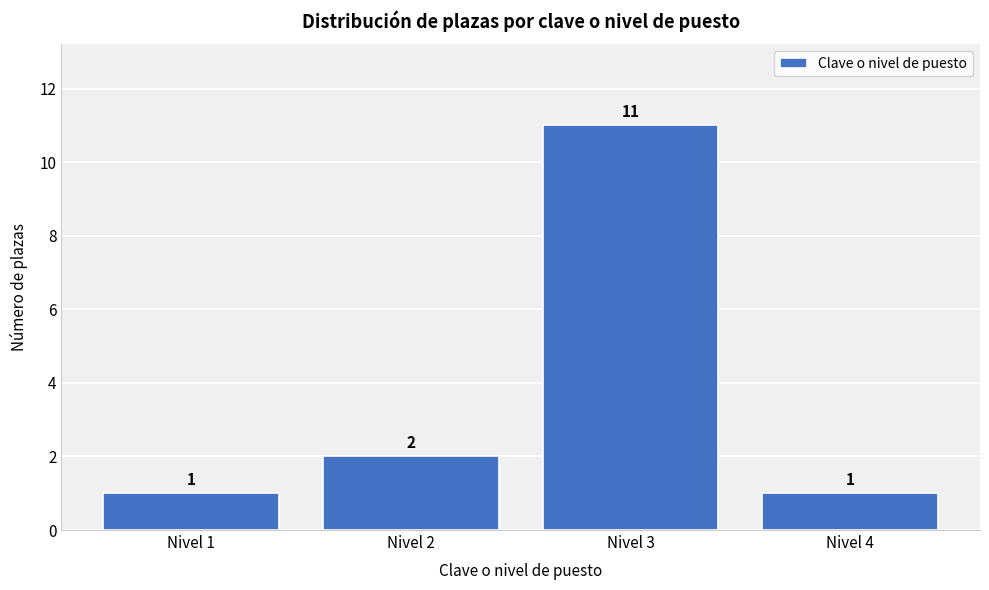

Reading left to right, transcribe this chart: for each bar, give the range it covers on the x-axis and its height.

0.5 to 1.5: 1
1.5 to 2.5: 2
2.5 to 3.5: 11
3.5 to 4.5: 1